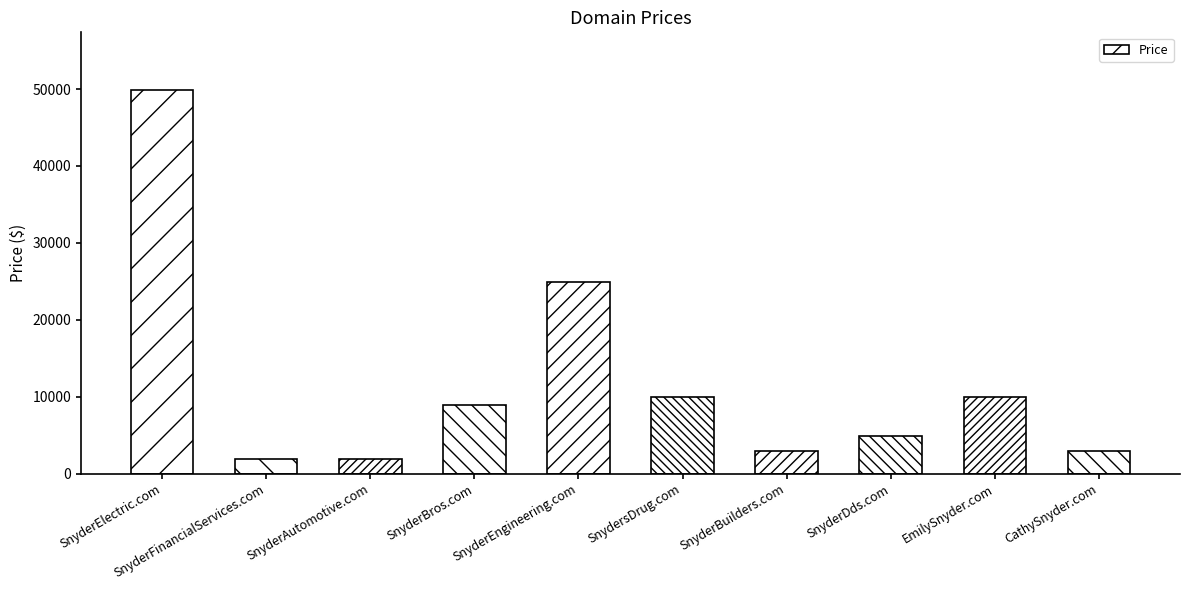

What is the smallest value displayed?

1888